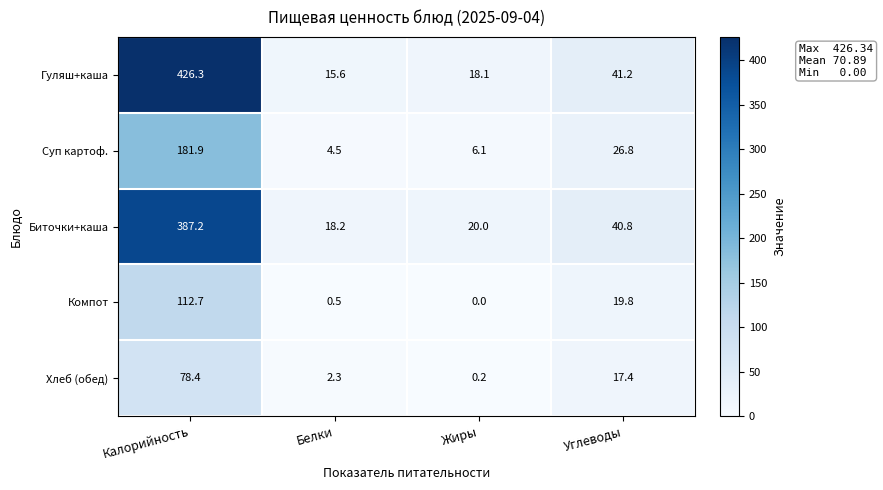

Which category has the highest value in the Биточки+каша series?

Калорийность